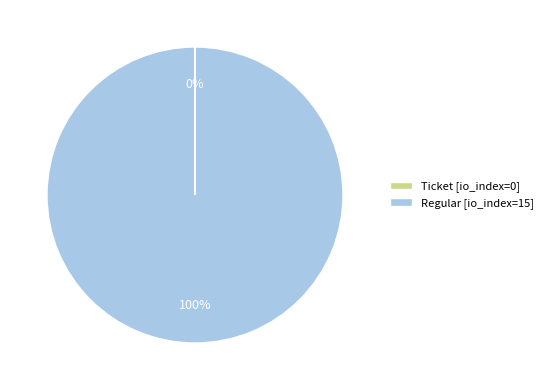

Does any single category account for the majority?

Yes